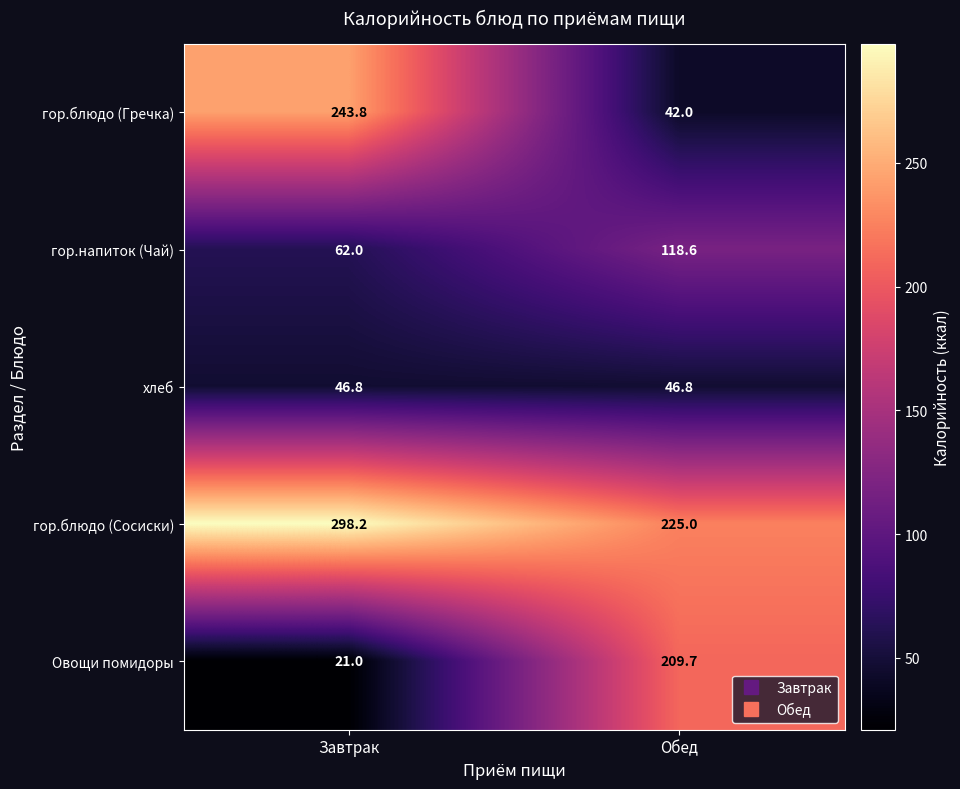

What is the spread (max minus min) of values at Завтрак?

277.2